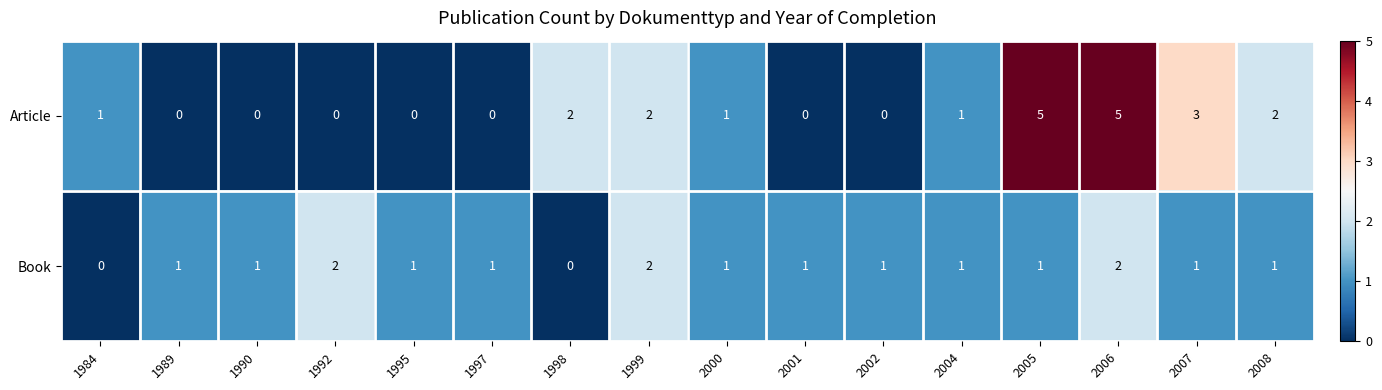

The value of Article at 1992 is 0. True or false?

True